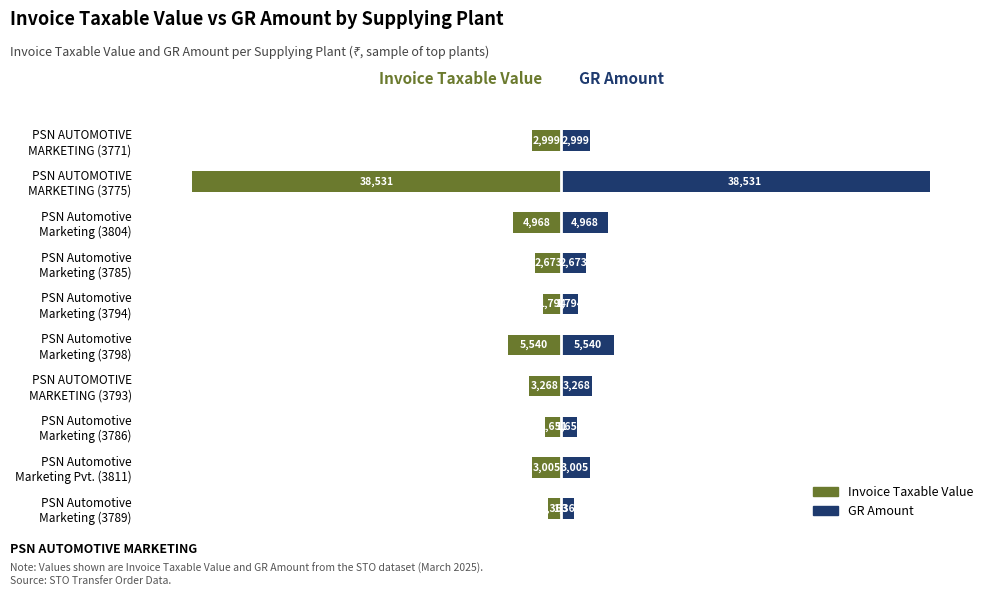

Are the bars horizontal?

Yes